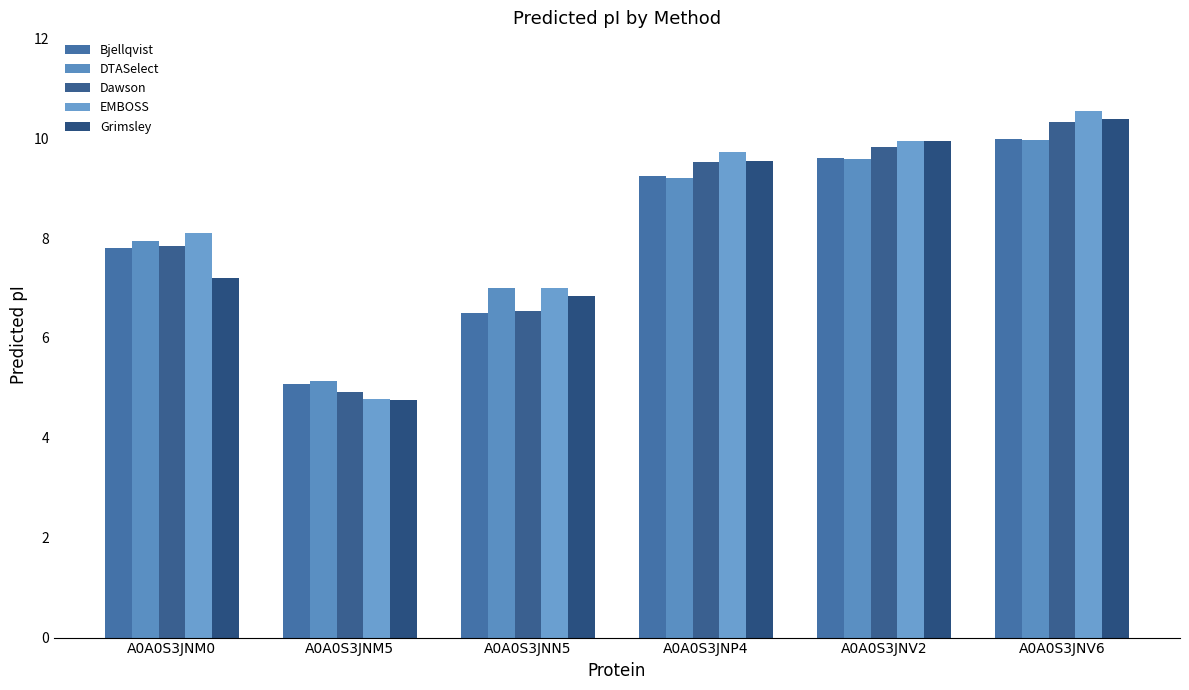

Which category has the highest value in the DTASelect series?

A0A0S3JNV6